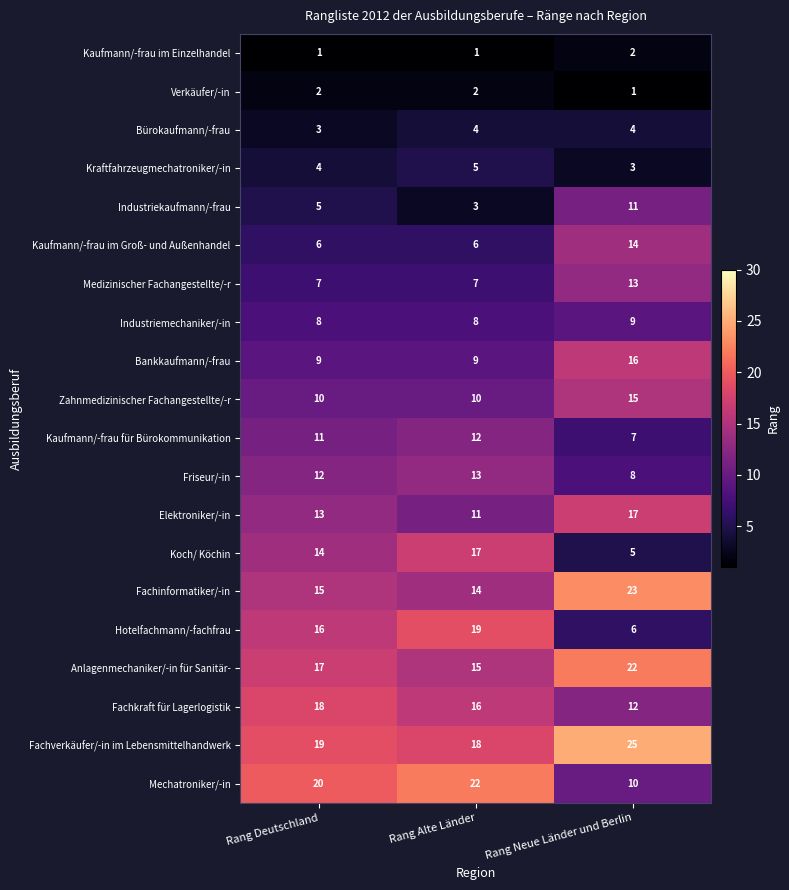

What is the approximate value of Medizinischer Fachangestellte/-r at Rang Alte Länder?

7